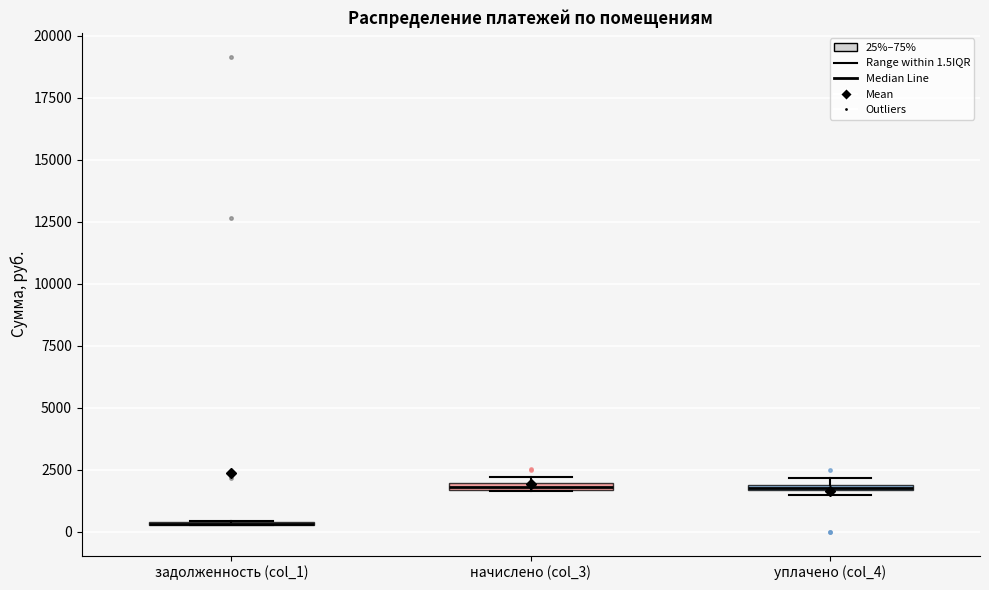

Where is the lower edge of the box for уплачено (col_4) on the y-axis? The values are not printed on the chart, so give them approximately, as read against the axis.

1500